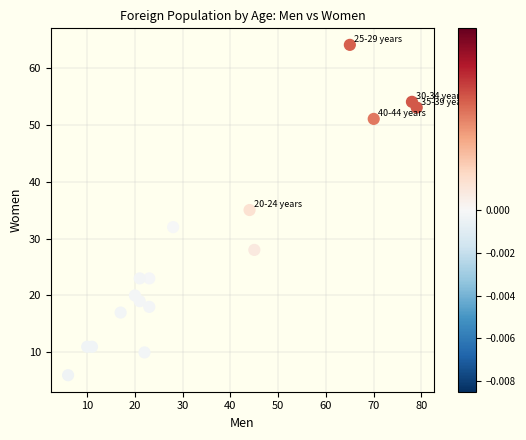

What is the range of Y values (max minus min)?

58